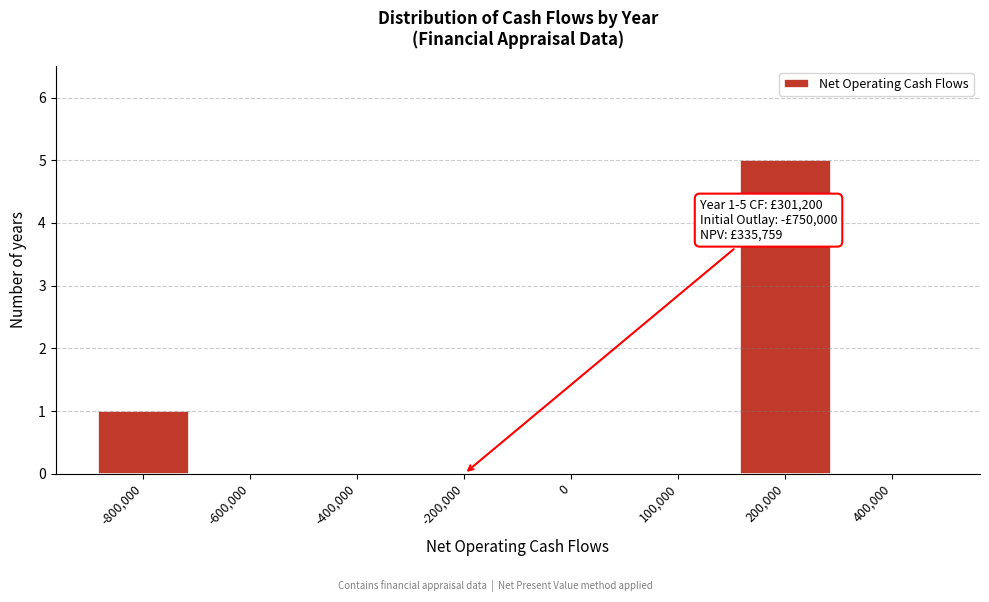

The chart shows a value of 3 at 200,000. True or false?

False